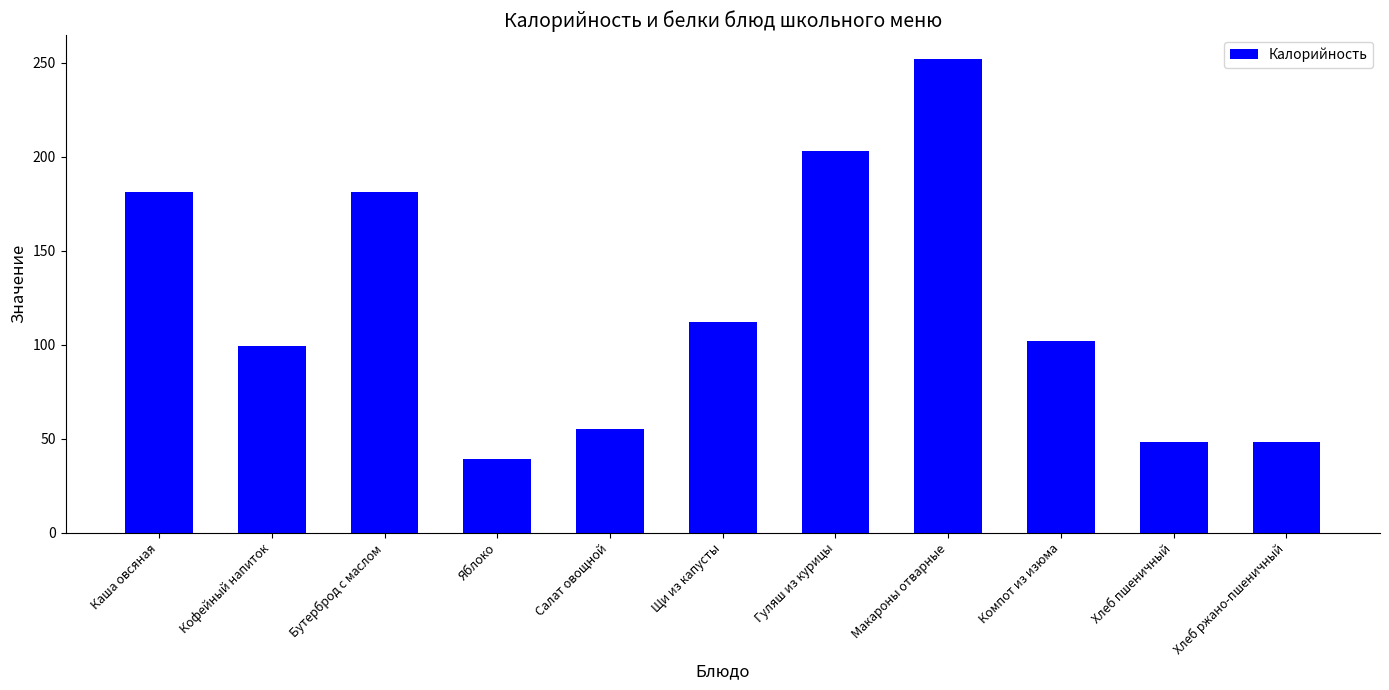

Count the number of categories in the chart.

11